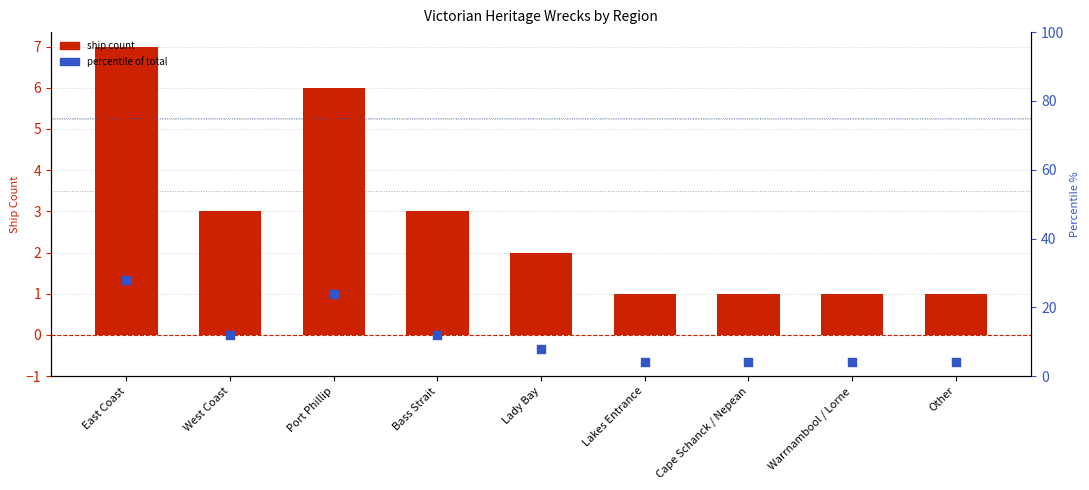

Which series contains the lowest Y value?

Ship Count